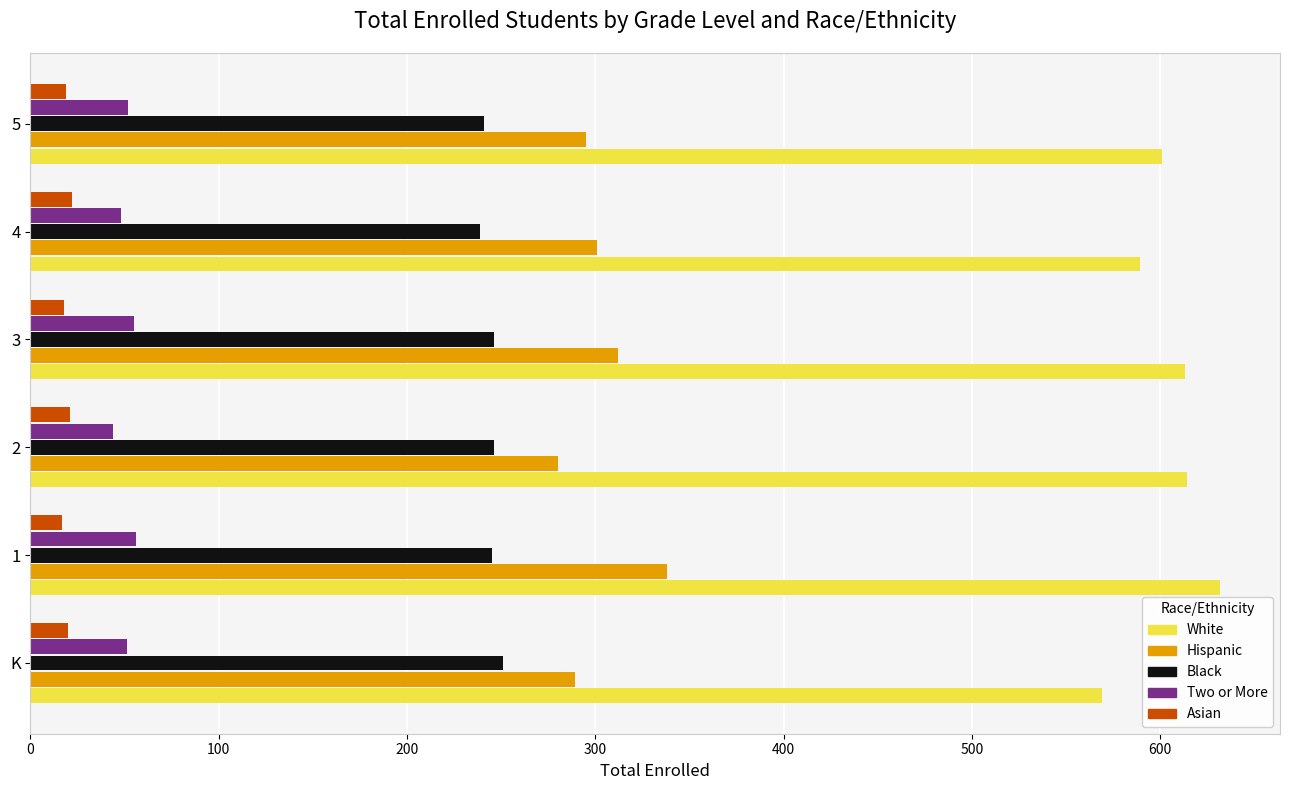

What is the difference between the maximum and minimum values in the Hispanic series?

58